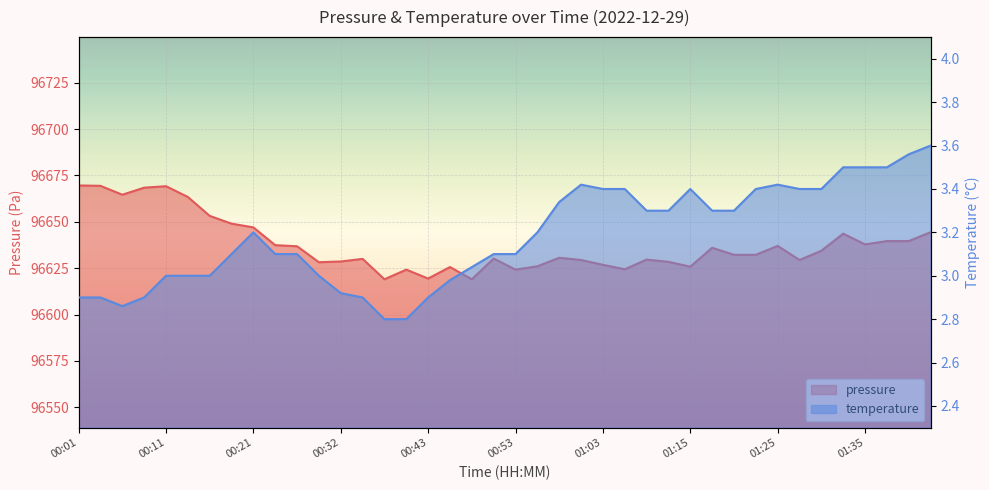

At which label is temperature closest to 3?

00:11